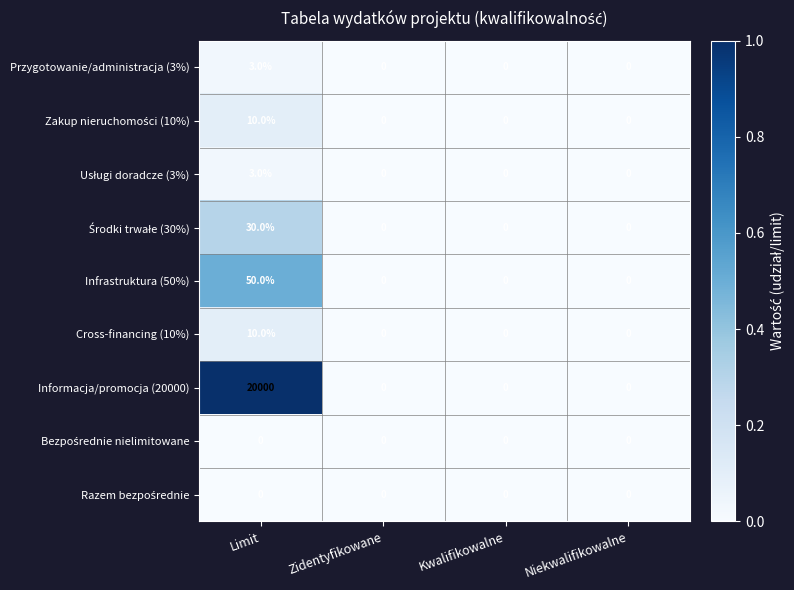

Which category has the highest value in the Informacja/promocja (20000) series?

Limit